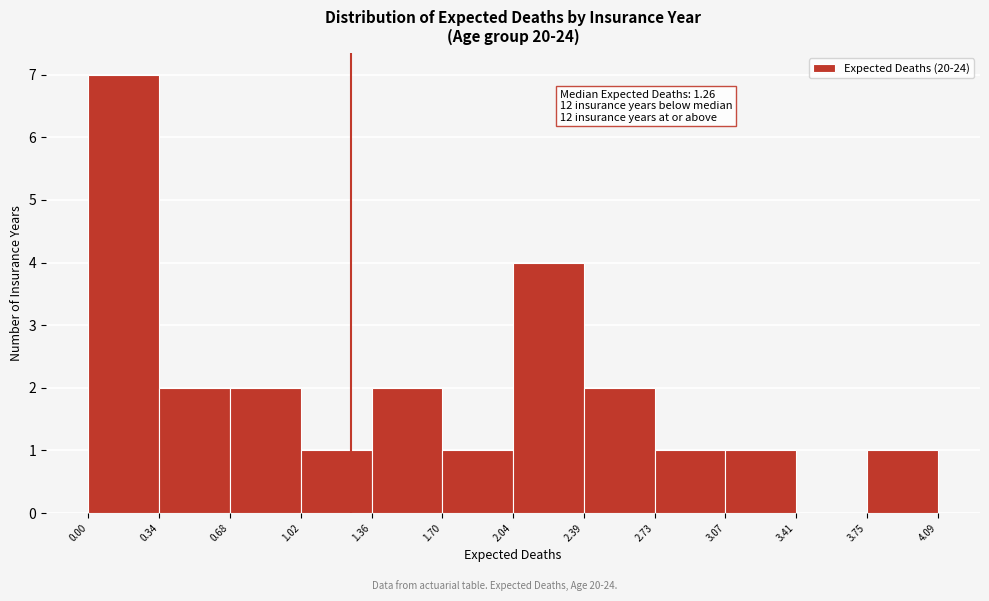

Which range on the x-axis has the tallest bar?

0.00 to 0.34